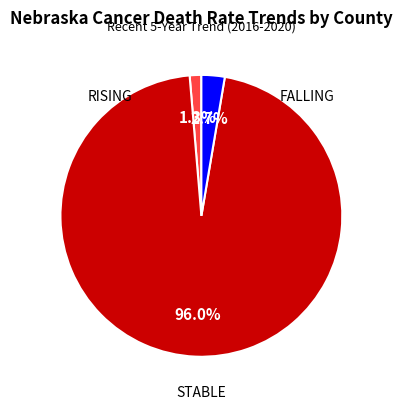

Is there any slice that represents more than half of the pie?

Yes